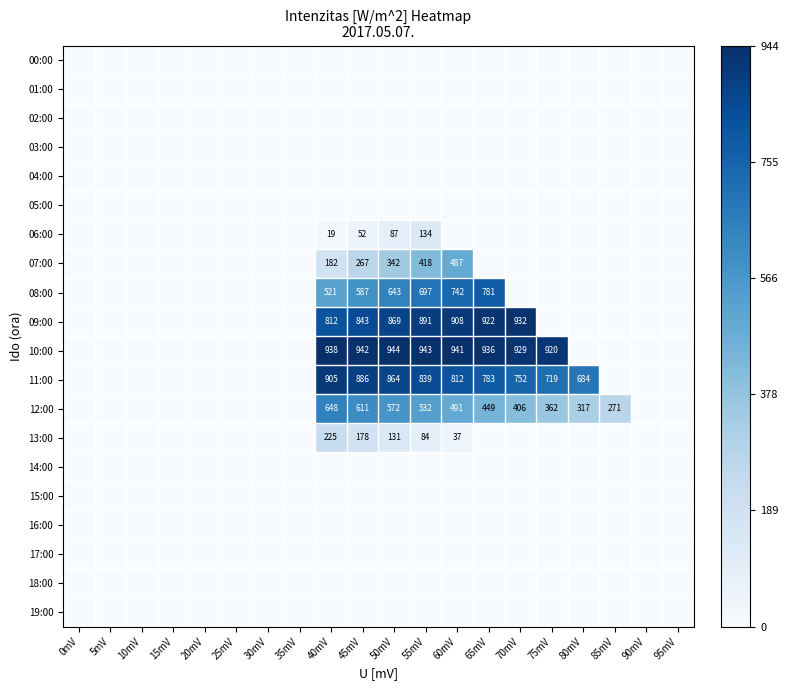

At which label is 07:00 closest to 243?

45mV